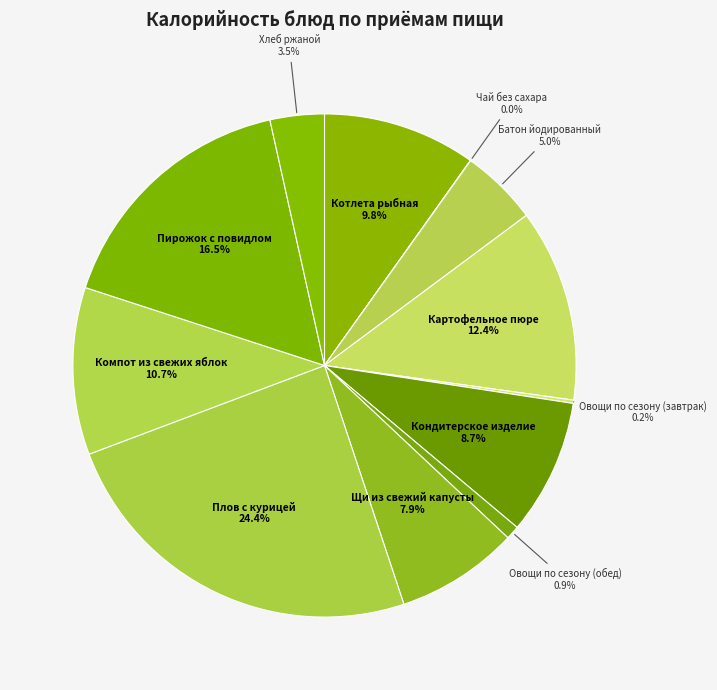

Does Компот из свежих яблок represent more than half of the total?

No